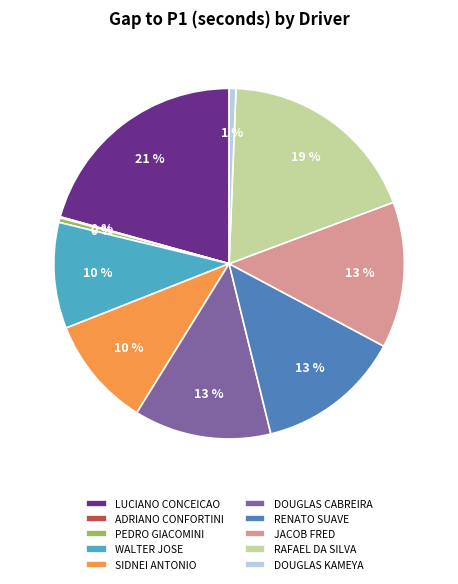

To the nearest percent, what is the difference between the largest and smallest slice percentages?

21%